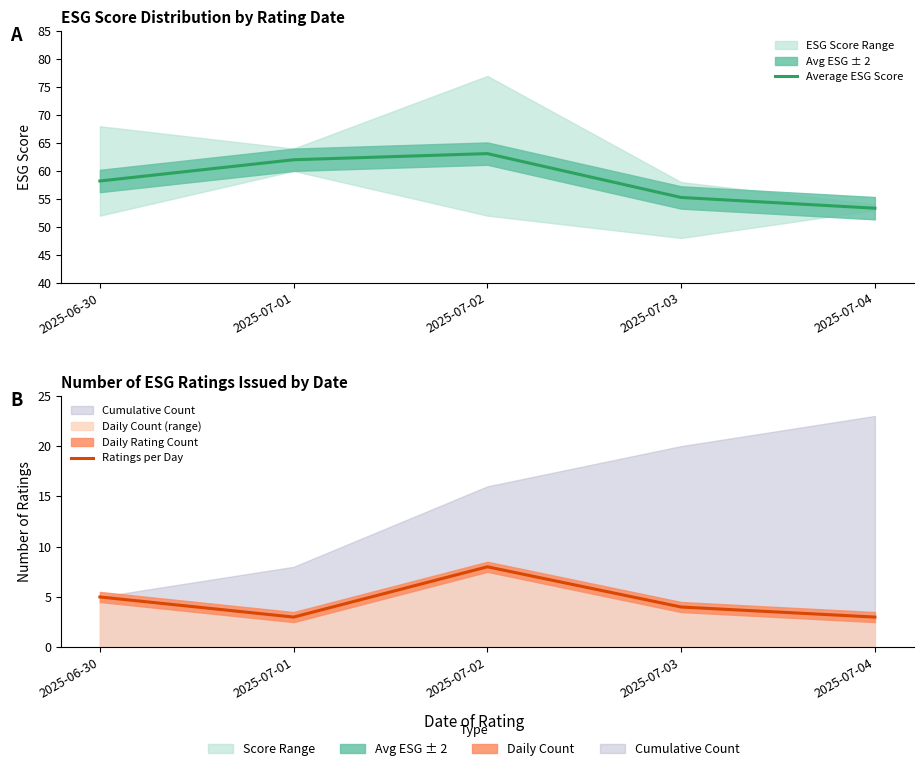

How many interior local peaks does the Average ESG Score series have?

1